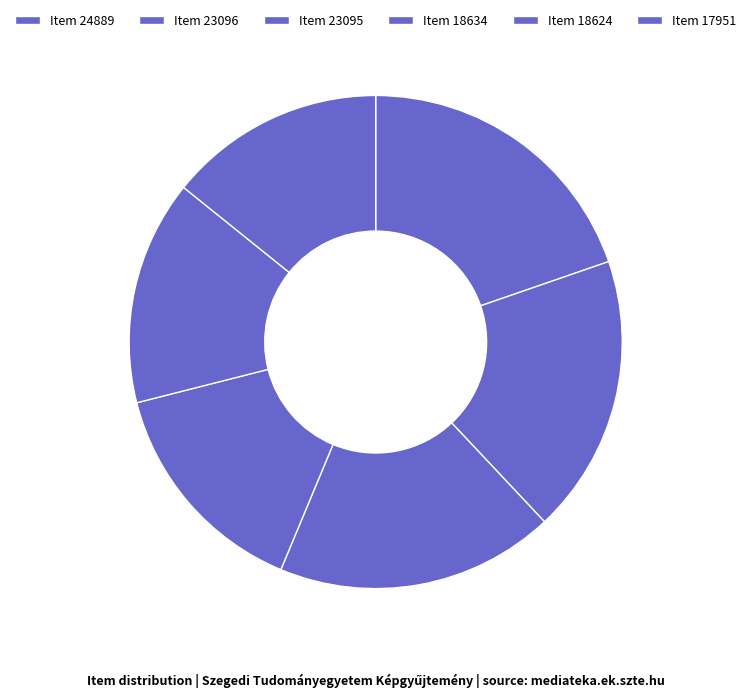

Does Item 24889 account for over 50% of the chart?

No